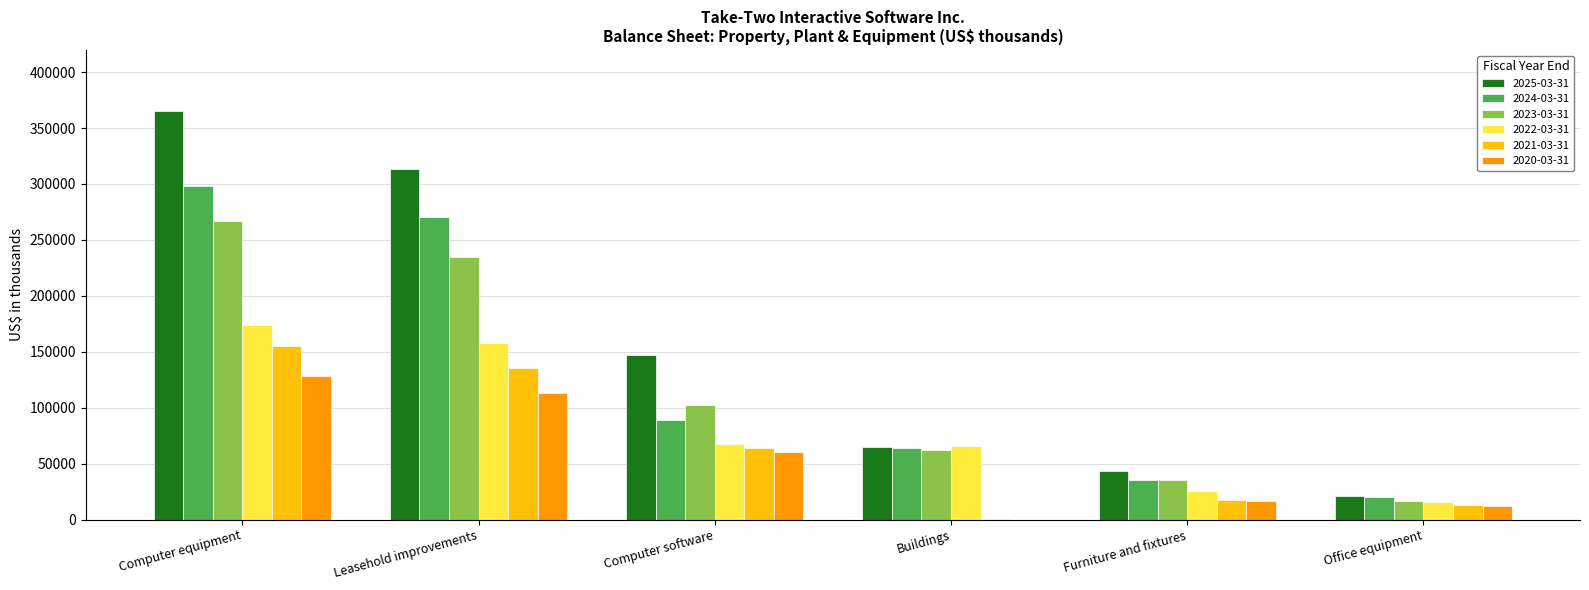

Between Leasehold improvements and Furniture and fixtures, which series saw the biggest shift?

2025-03-31